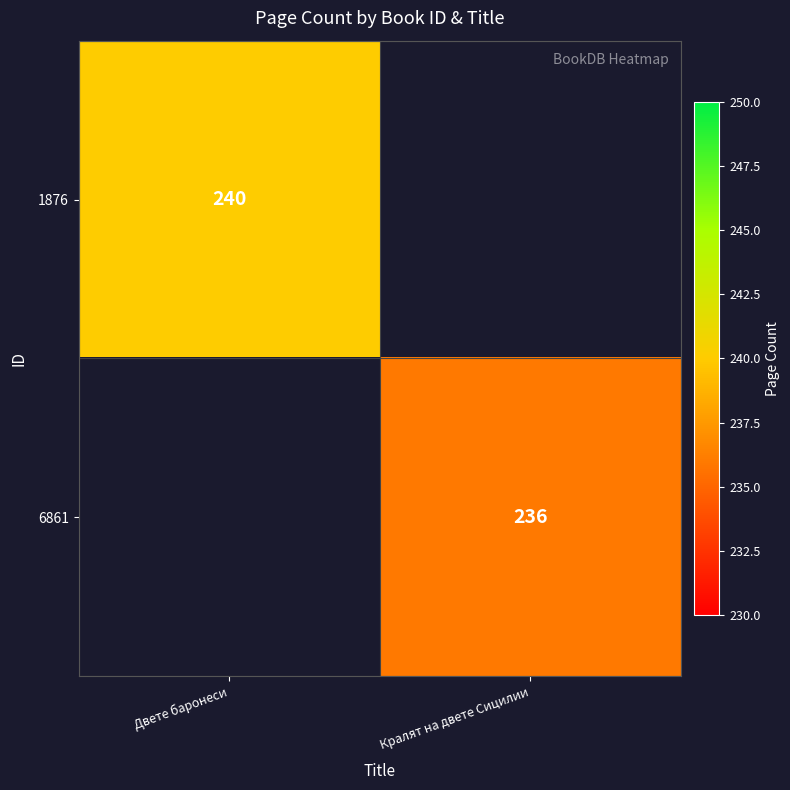

List the labels in order of 6861 value, largest first.

Двете баронеси, Кралят на двете Сицилии